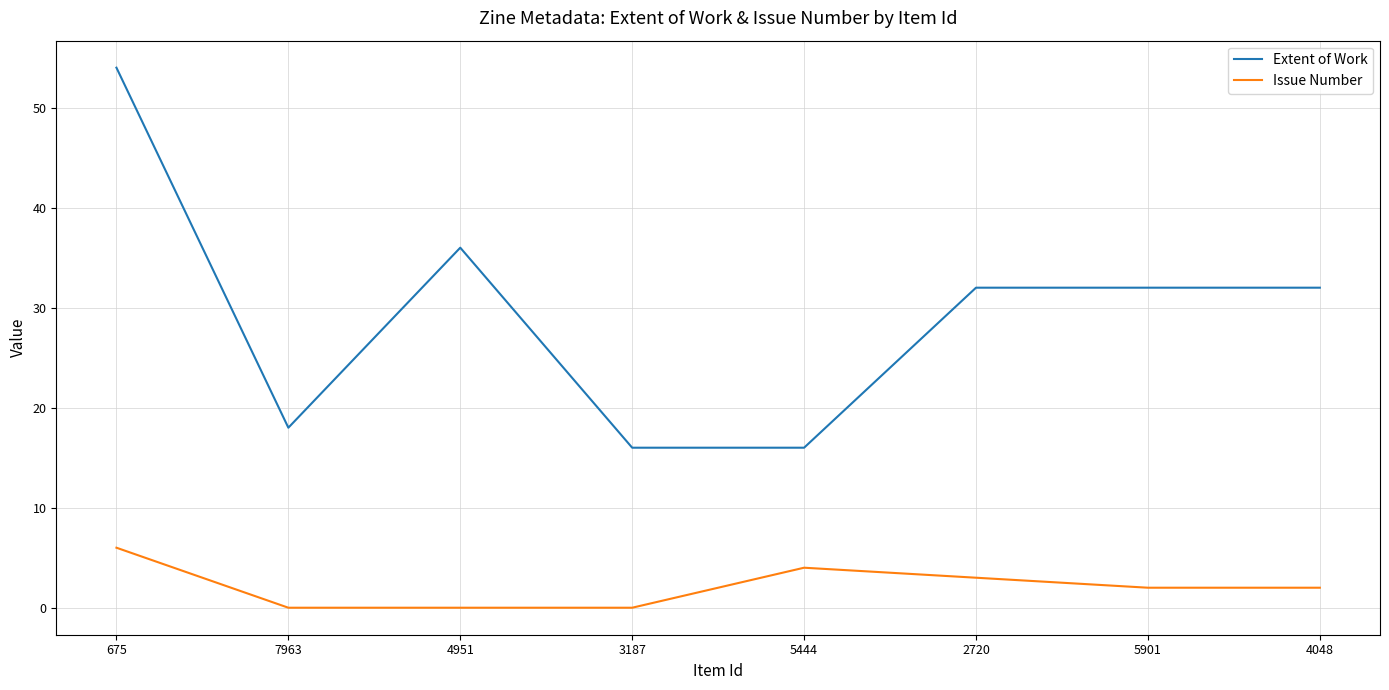

Reading left to right, extract all data points from this chart.

Extent of Work: 675=54	7963=18	4951=36	3187=16	5444=16	2720=32	5901=32	4048=32
Issue Number: 675=6	7963=0	4951=0	3187=0	5444=4	2720=3	5901=2	4048=2